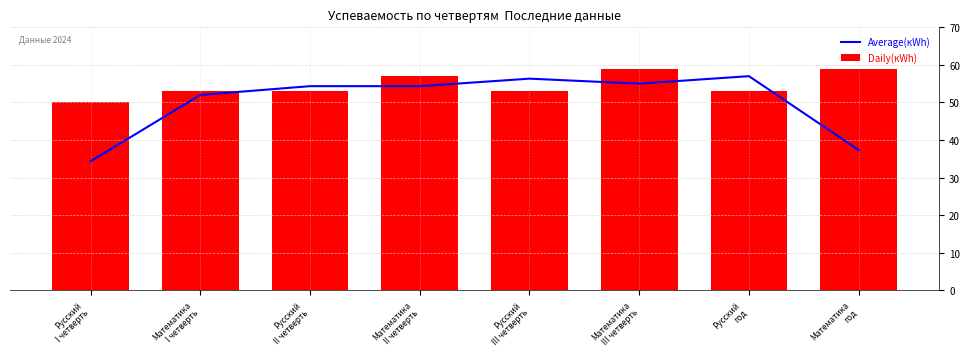

At which category is the sum across all series the highest?

Математика
III четверть